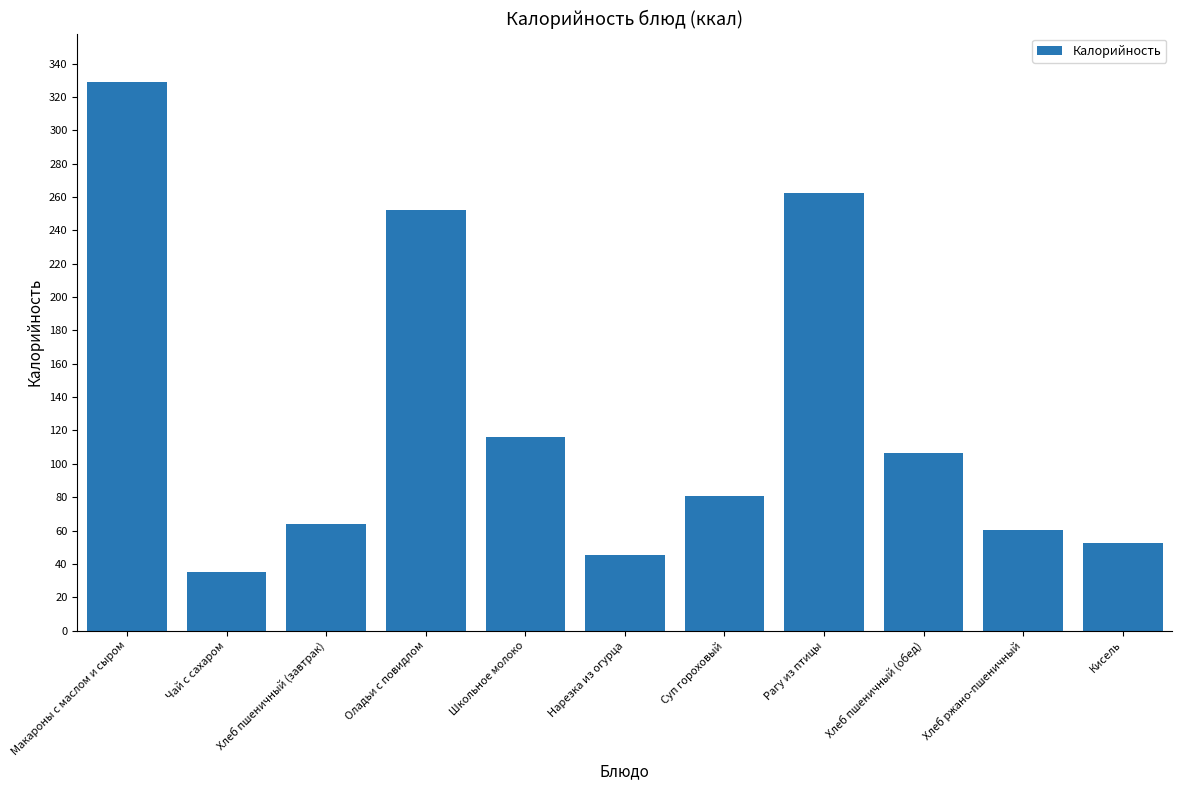

What is the average value?

127.7